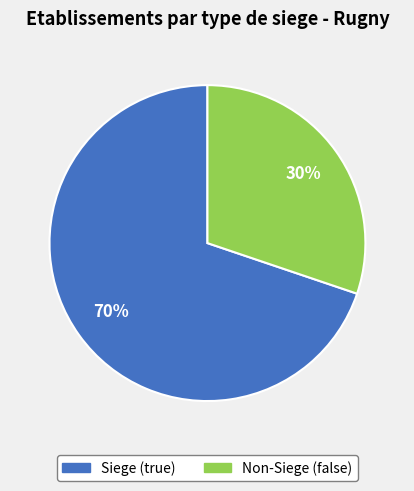

Is there a majority slice in this chart?

Yes